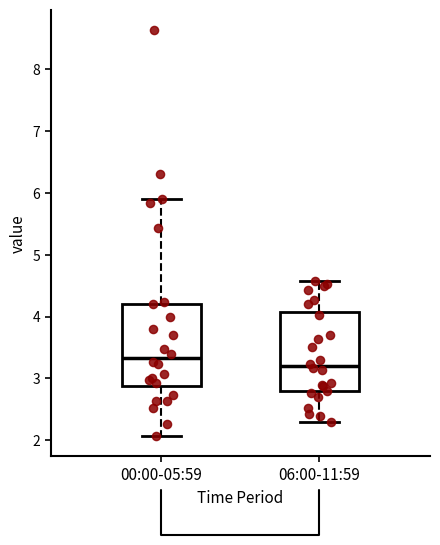

Which box has the lowest median line?

06:00-11:59